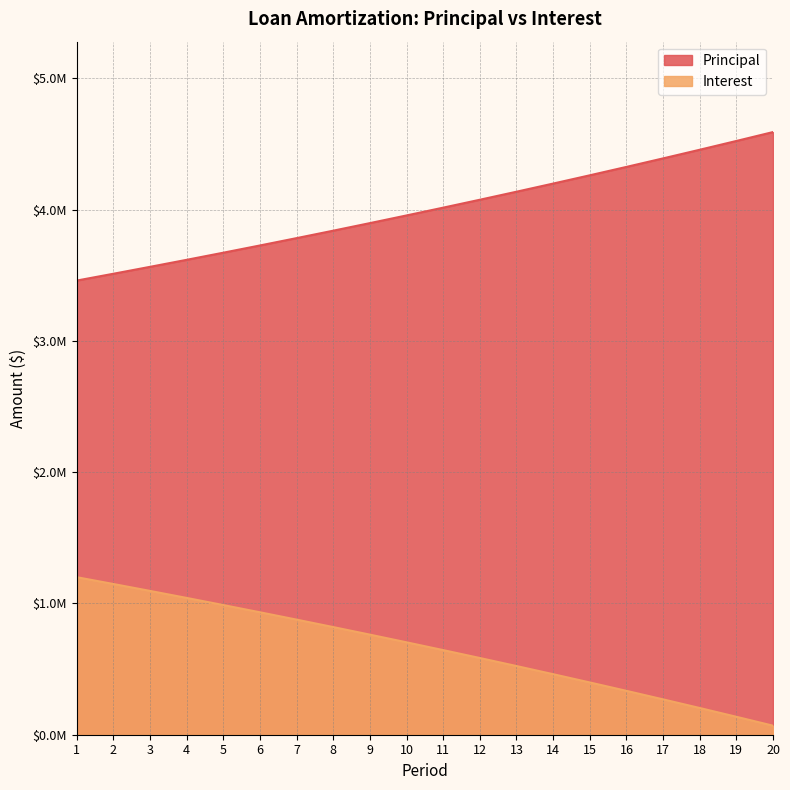

Between 9 and 4, which is larger?

9